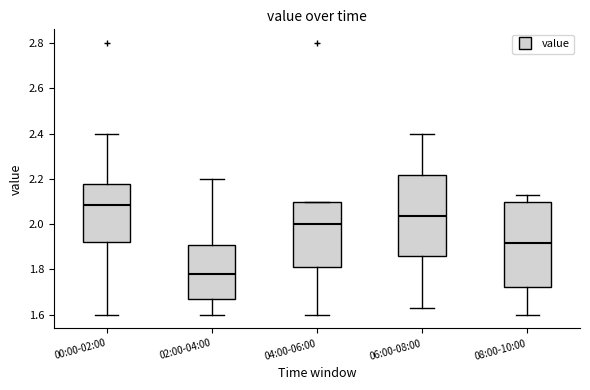

Reading left to right, read every box against the y-axis: the position of its median line, the range the box covers, and the ends of its whiskers. The values are not printed on the chart, so give them approximately, as read against the axis.

00:00-02:00: median 2.08, box 1.92 to 2.18, whiskers 1.60 to 2.40
02:00-04:00: median 1.78, box 1.68 to 1.90, whiskers 1.60 to 2.20
04:00-06:00: median 2.00, box 1.82 to 2.10, whiskers 1.60 to 2.10
06:00-08:00: median 2.04, box 1.86 to 2.22, whiskers 1.64 to 2.40
08:00-10:00: median 1.92, box 1.72 to 2.10, whiskers 1.60 to 2.14